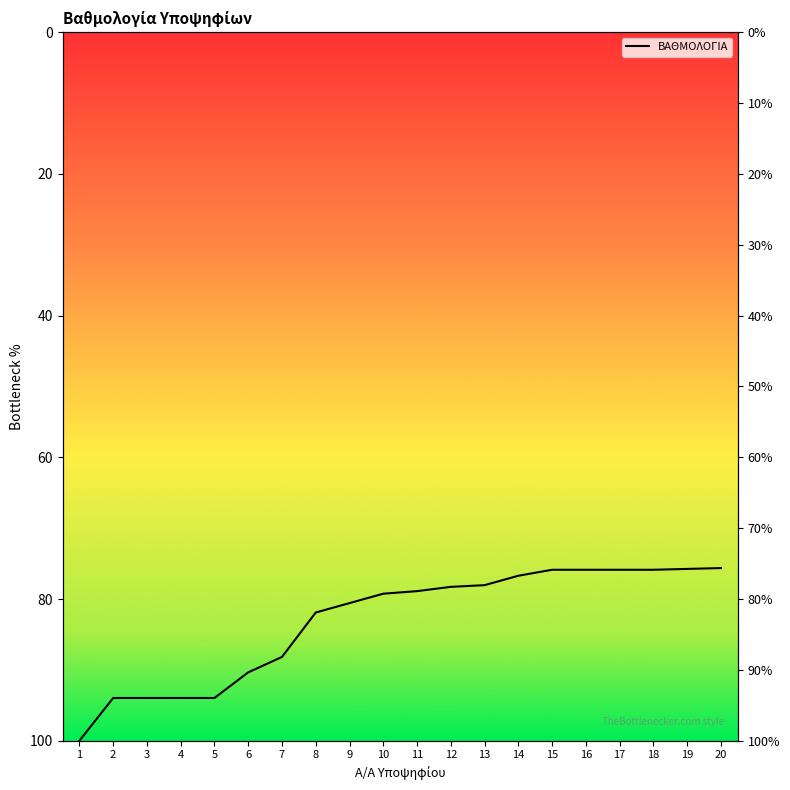

What is the value of the 4th point from the left?

94.0